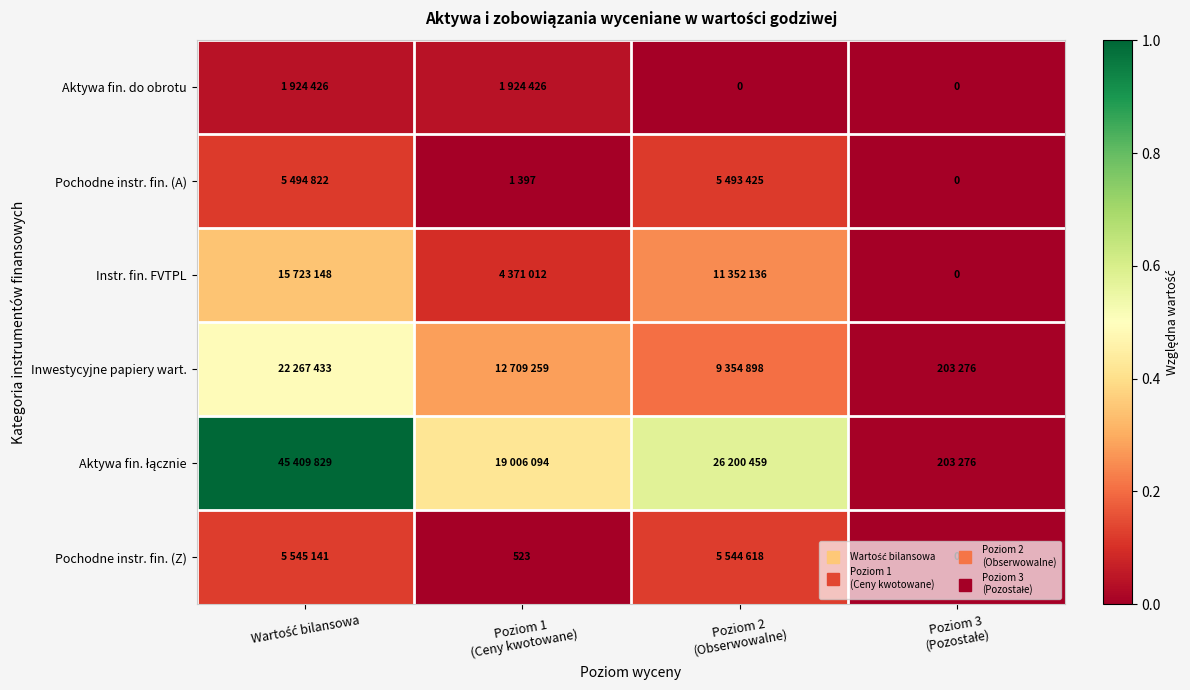

List the labels in order of Pochodne instr. fin. (A) value, smallest first.

Poziom 3 (Pozostałe), Poziom 1 (Ceny kwotowane), Poziom 2 (Obserwowalne), Wartość bilansowa